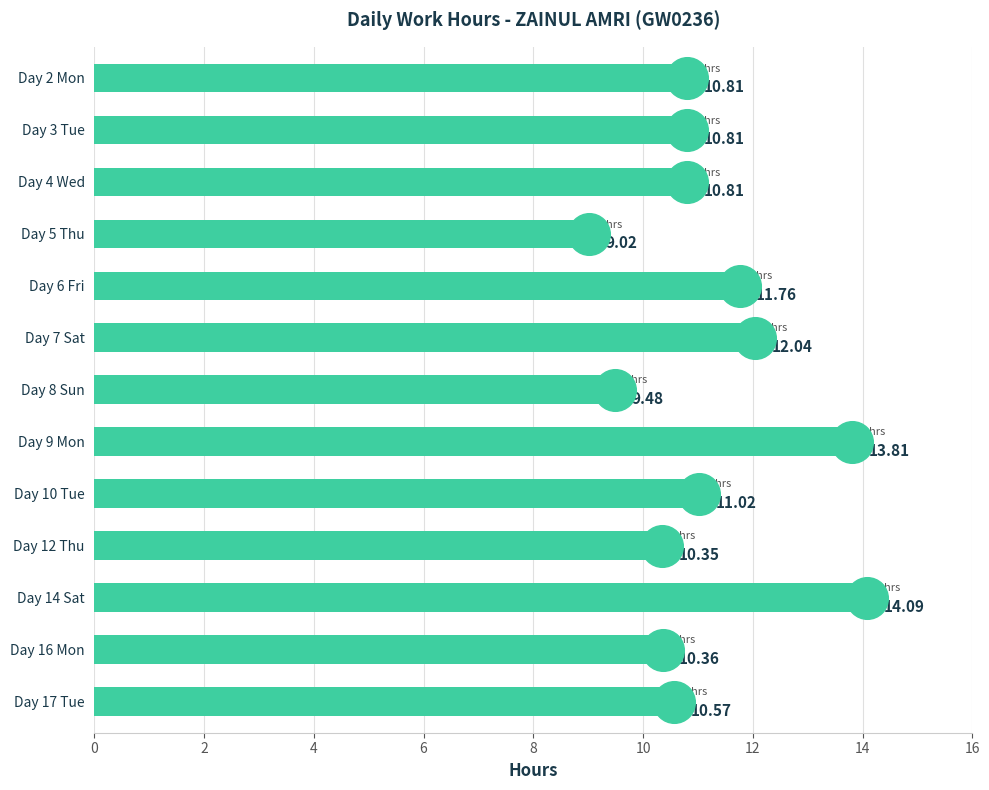

Which has a higher value, Day 12 Thu or Day 5 Thu?

Day 12 Thu